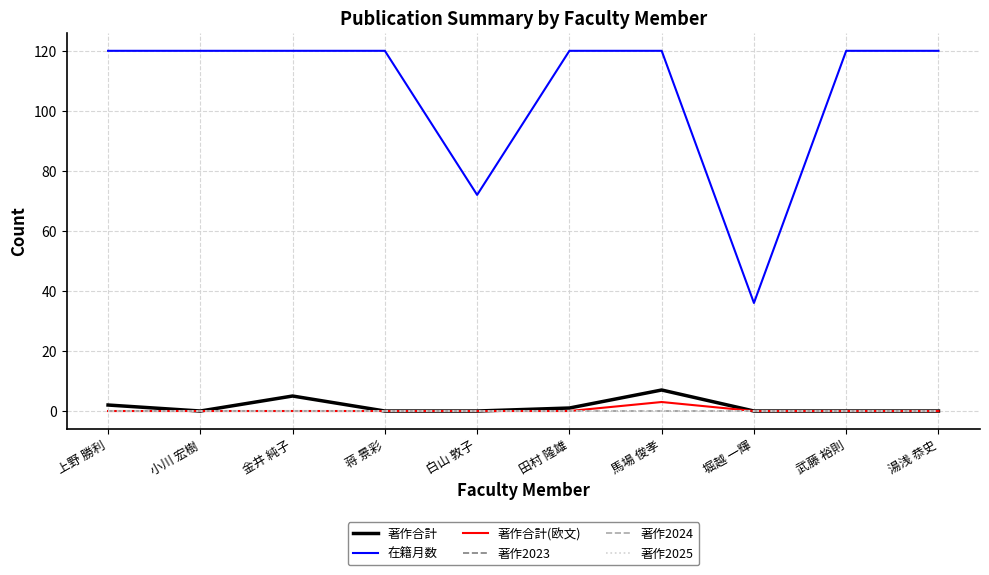

What position from the right is 白山 敦子?

6